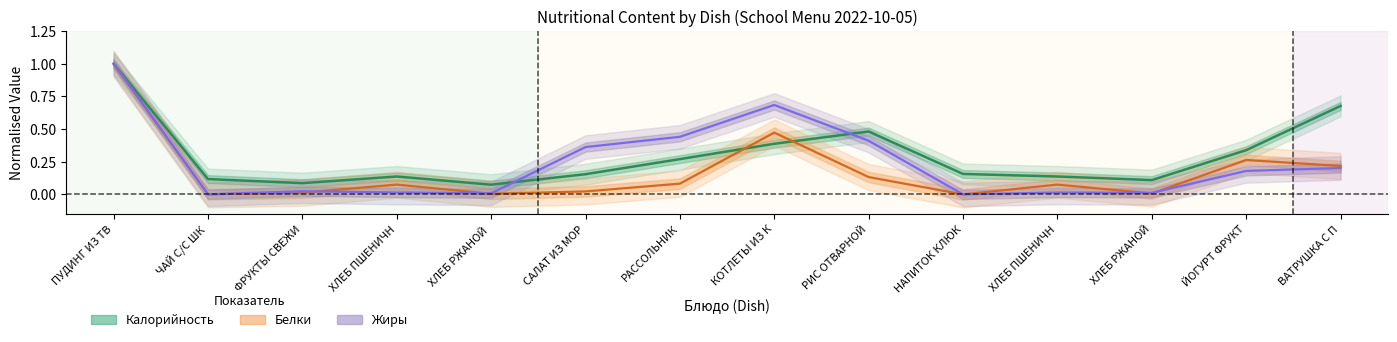

What is the average value of the Жиры series?

0.2